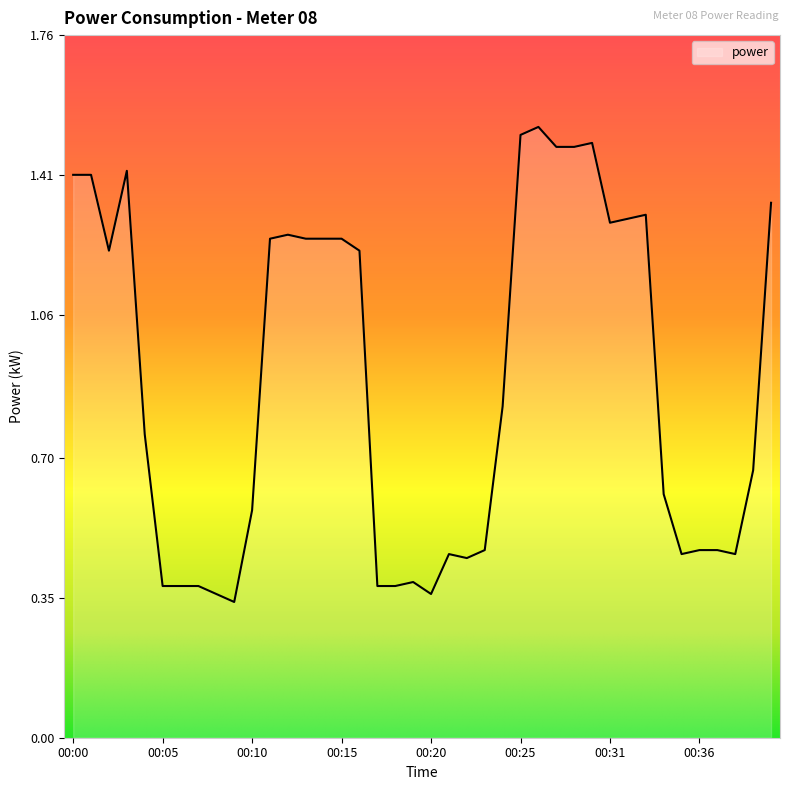

How many lines are shown in the chart?

1